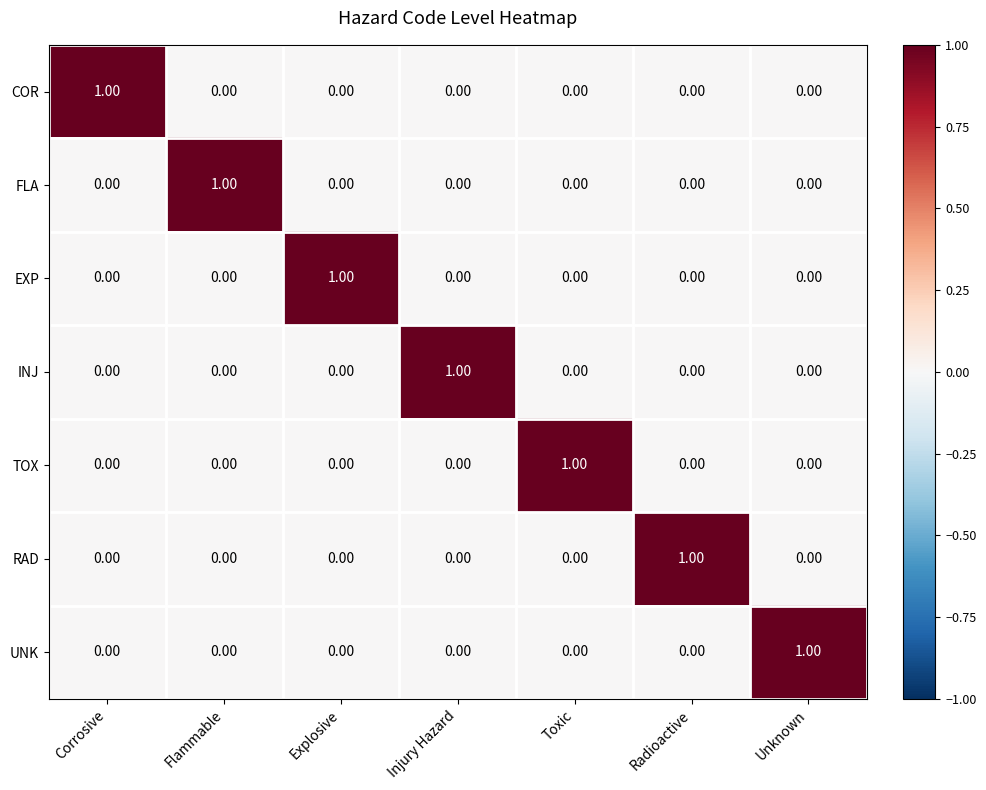

At how many categories does at least one series exceed 0?

7